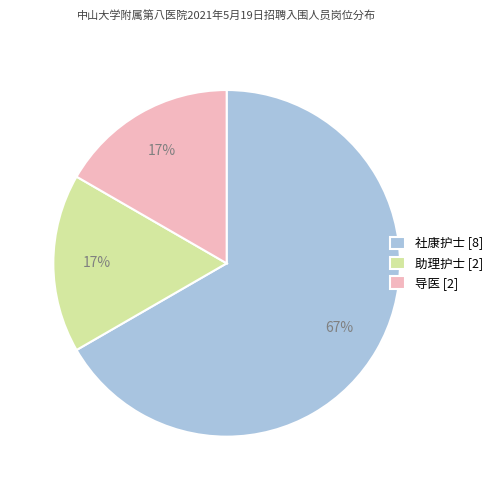

What is the ratio of the value at 助理护士 [2] to the value at 导医 [2]?

1.0